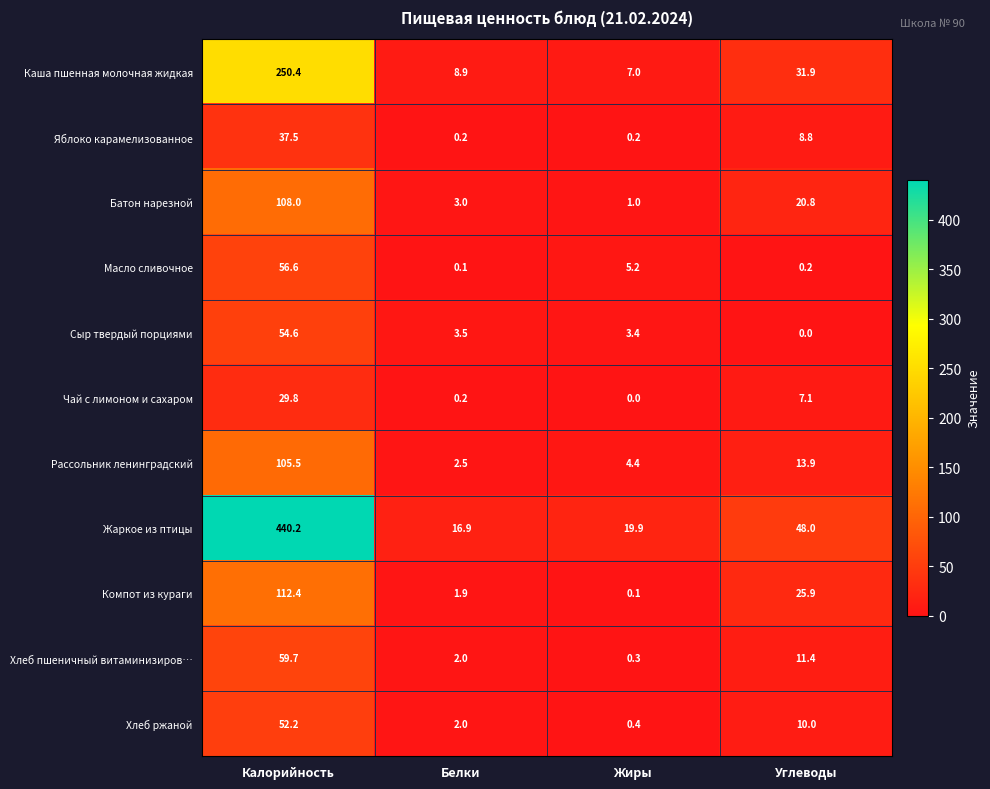

What is the maximum value shown in the chart?

440.2